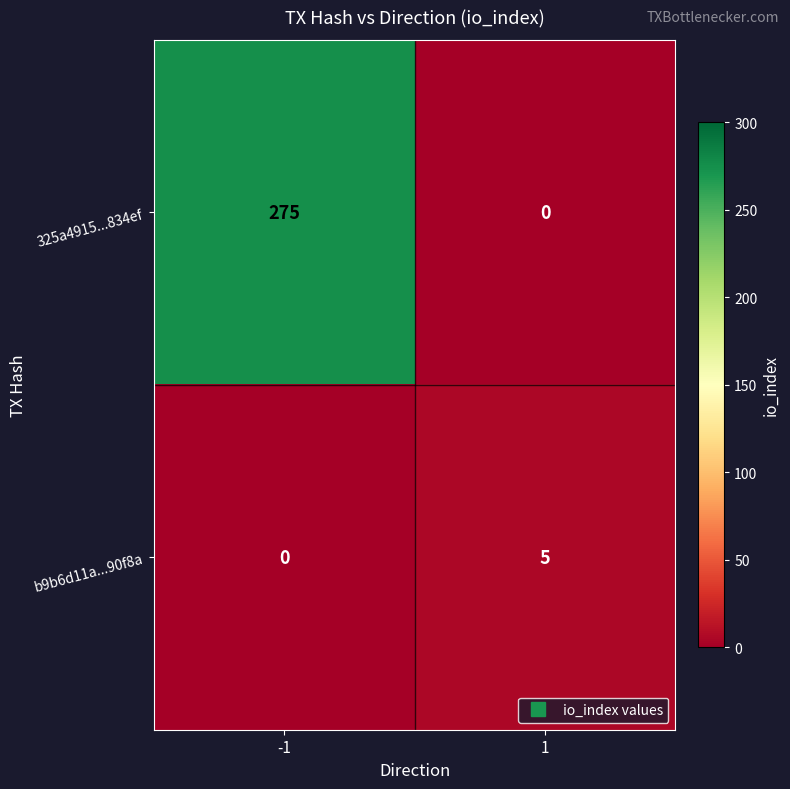

What is the approximate value of 325a4915...834ef at -1, to the nearest 5?

275